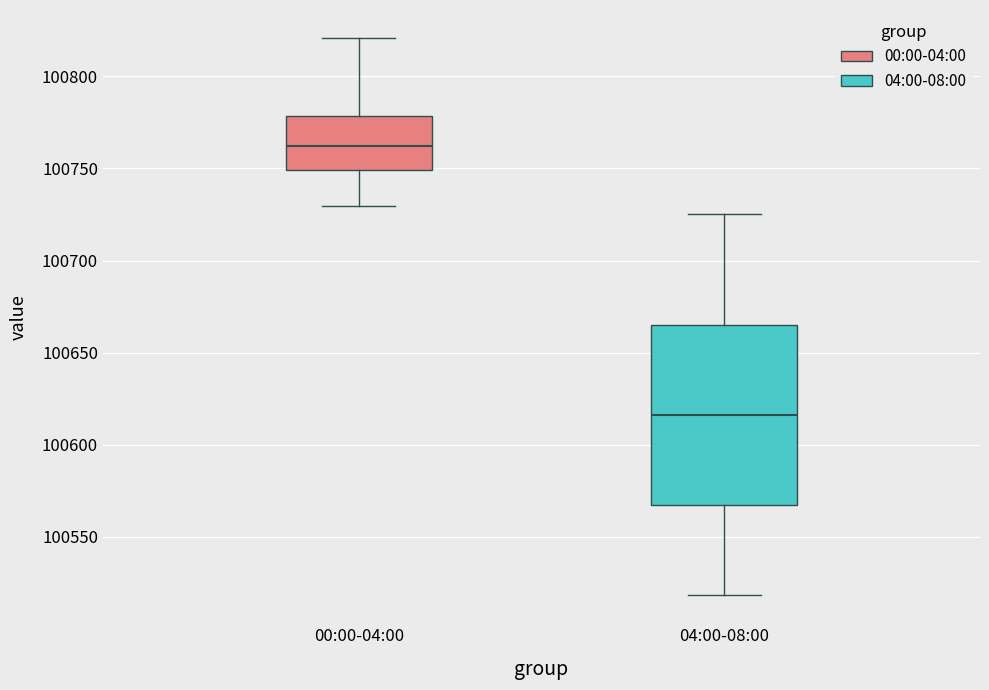

Reading left to right, read every box against the y-axis: the position of its median line, the range the box covers, and the ends of its whiskers. The values are not printed on the chart, so give them approximately, as read against the axis.

00:00-04:00: median 100760, box 100750 to 100780, whiskers 100730 to 100820
04:00-08:00: median 100615, box 100565 to 100665, whiskers 100520 to 100725